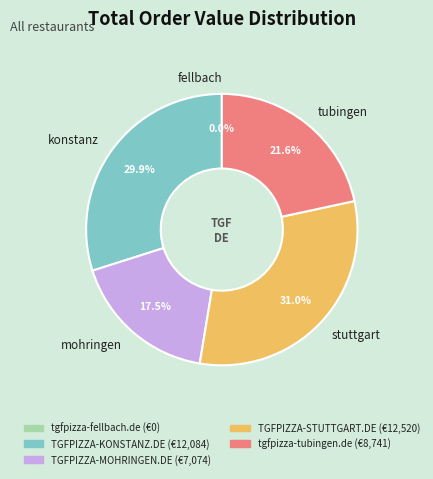

To the nearest percent, what is the difference between the largest and smallest slice percentages?

31%